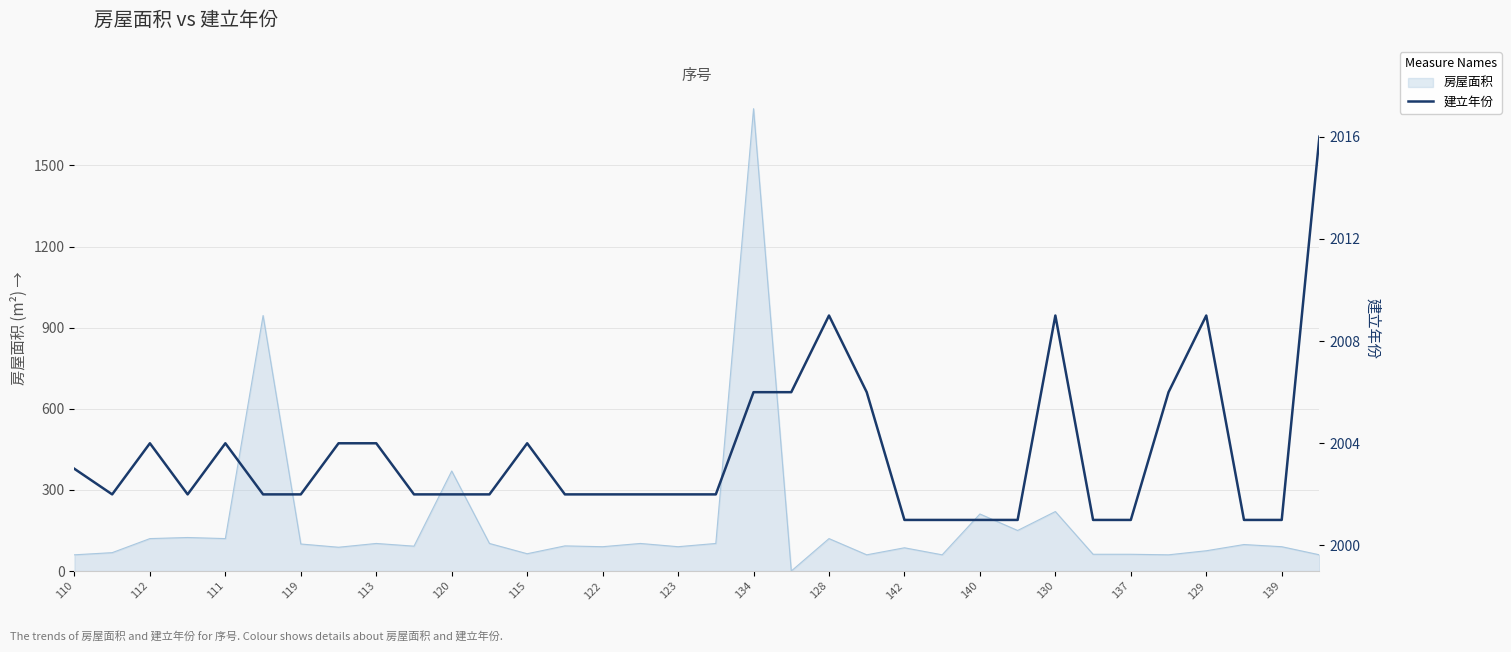

True or false: the data shows 2006 at 134.

True